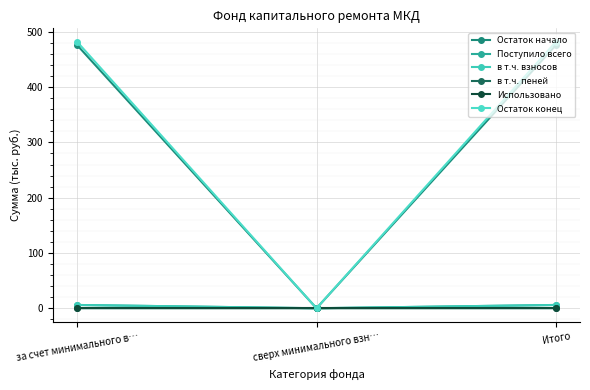

Which series has the widest spread of values?

Остаток конец